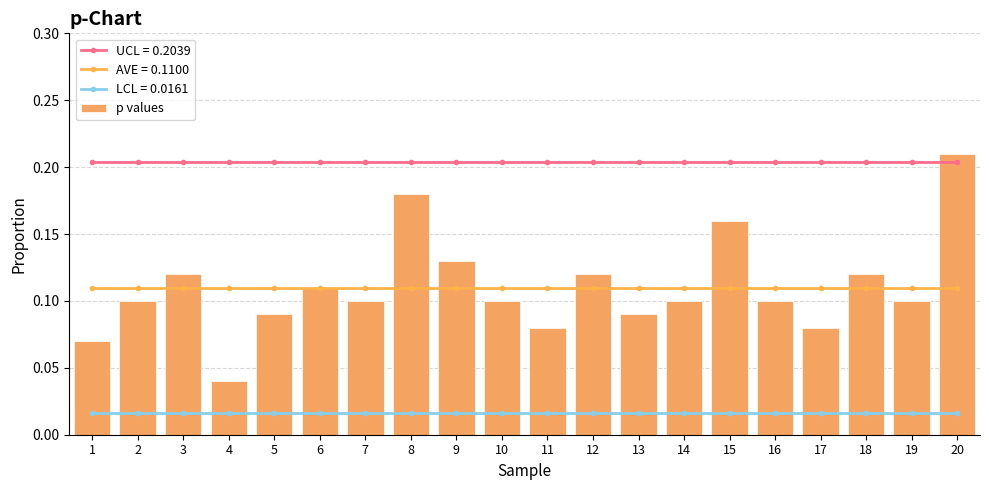

What is the maximum value shown in the chart?

0.2